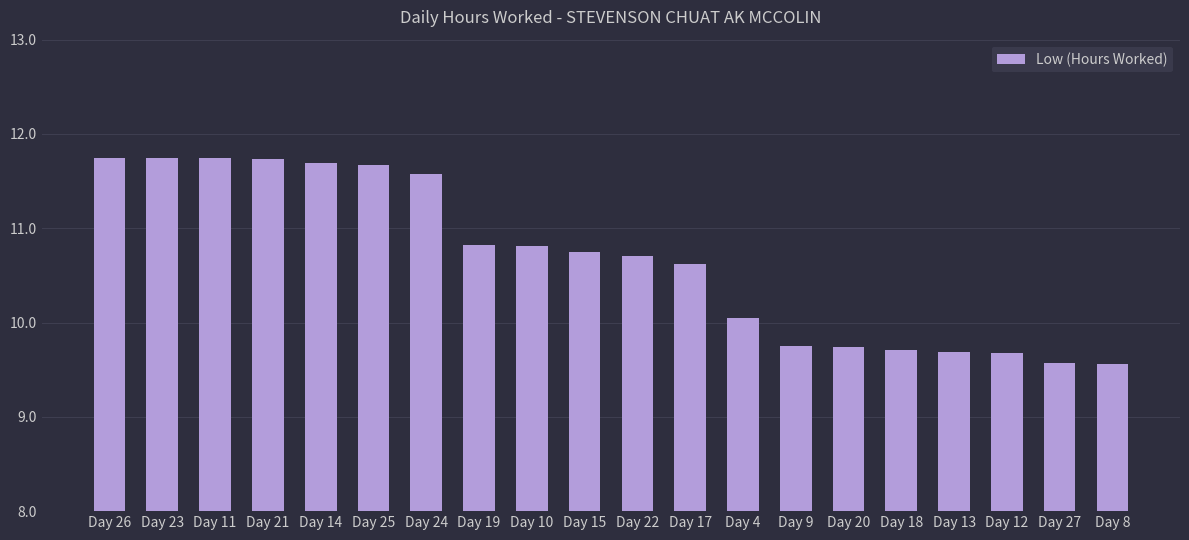

What position from the left is Day 18?

16